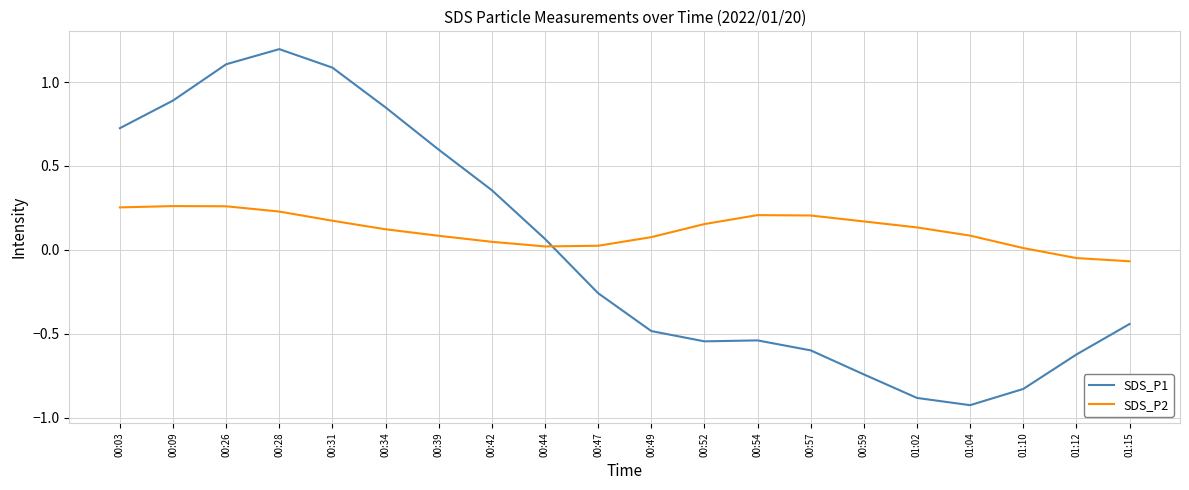

Which series changed the most between 00:28 and 00:34?

SDS_P1